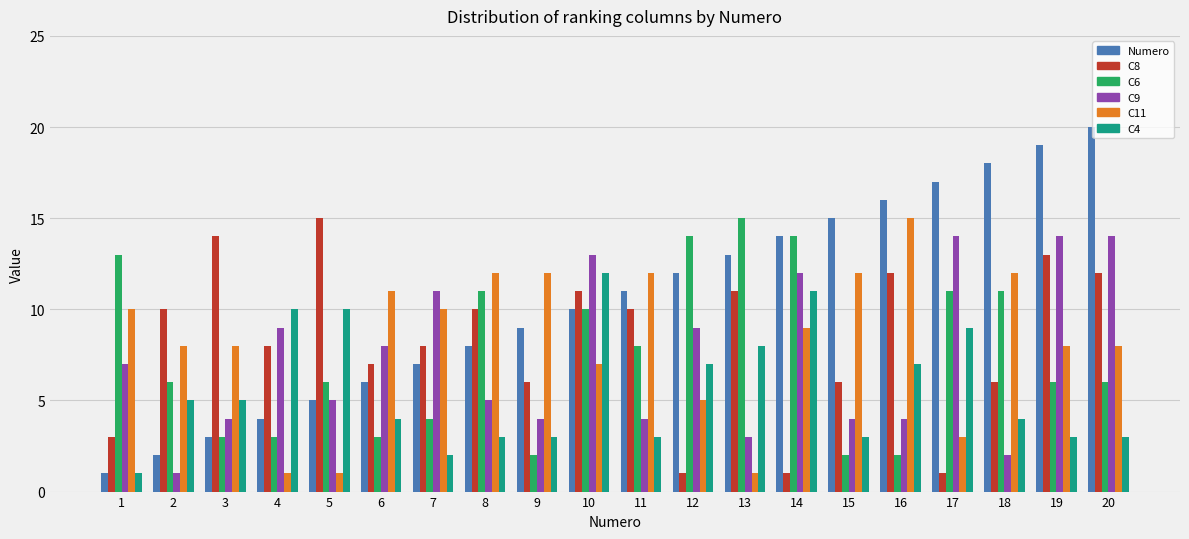

What is the sum of all C8 values?

165